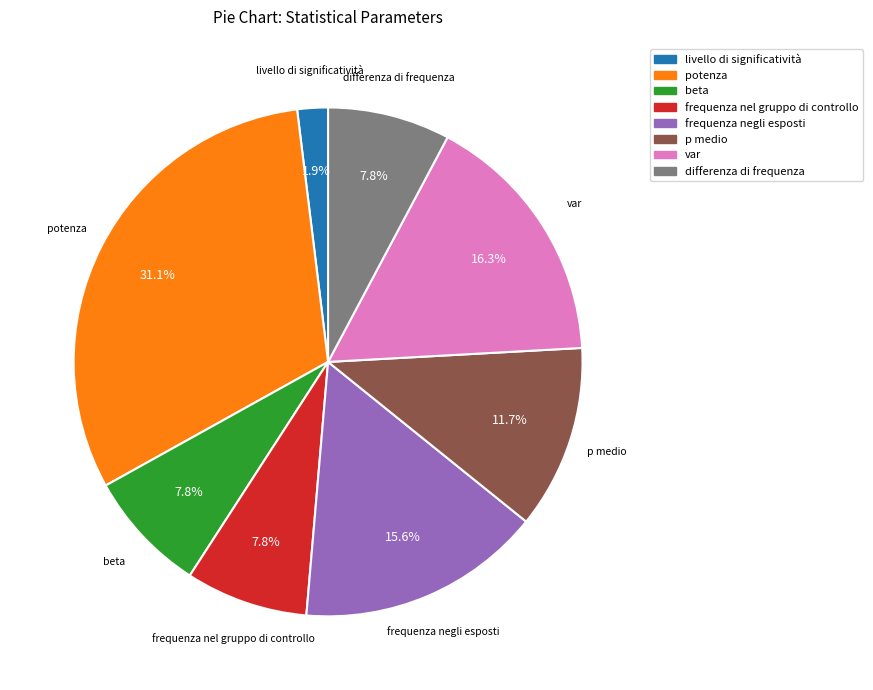

Count the number of slices in the pie.

8